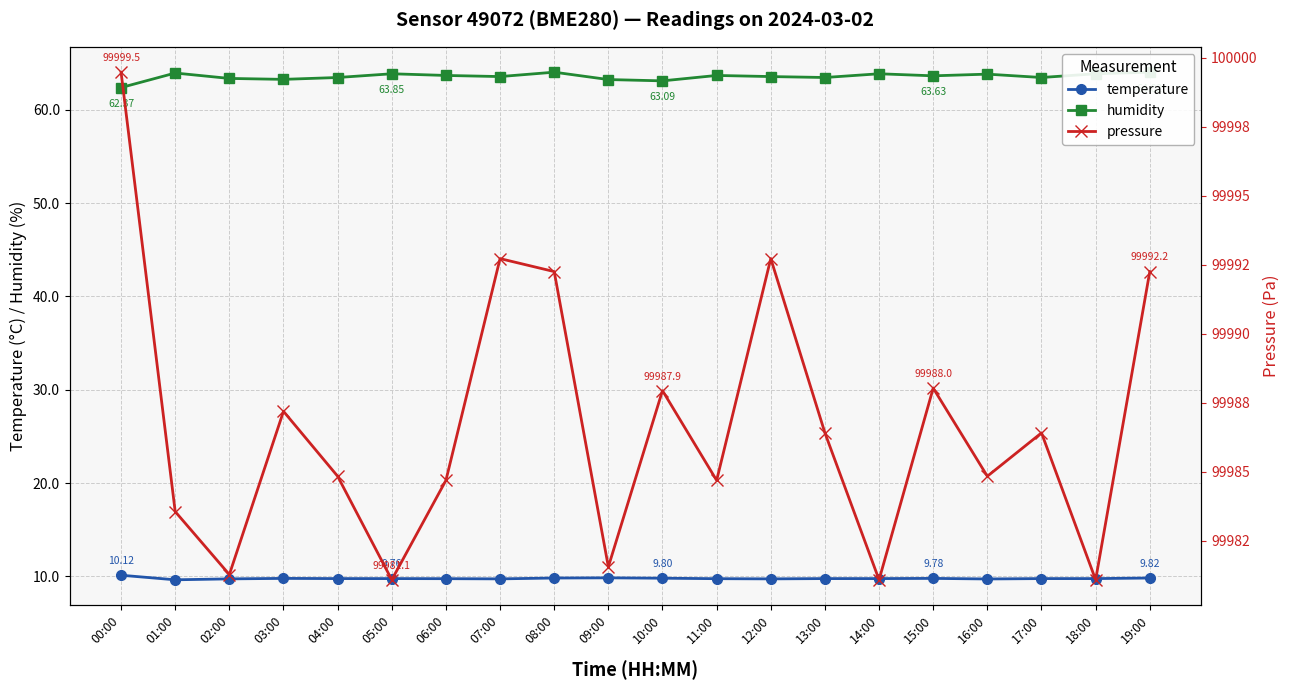

How many lines are shown in the chart?

3